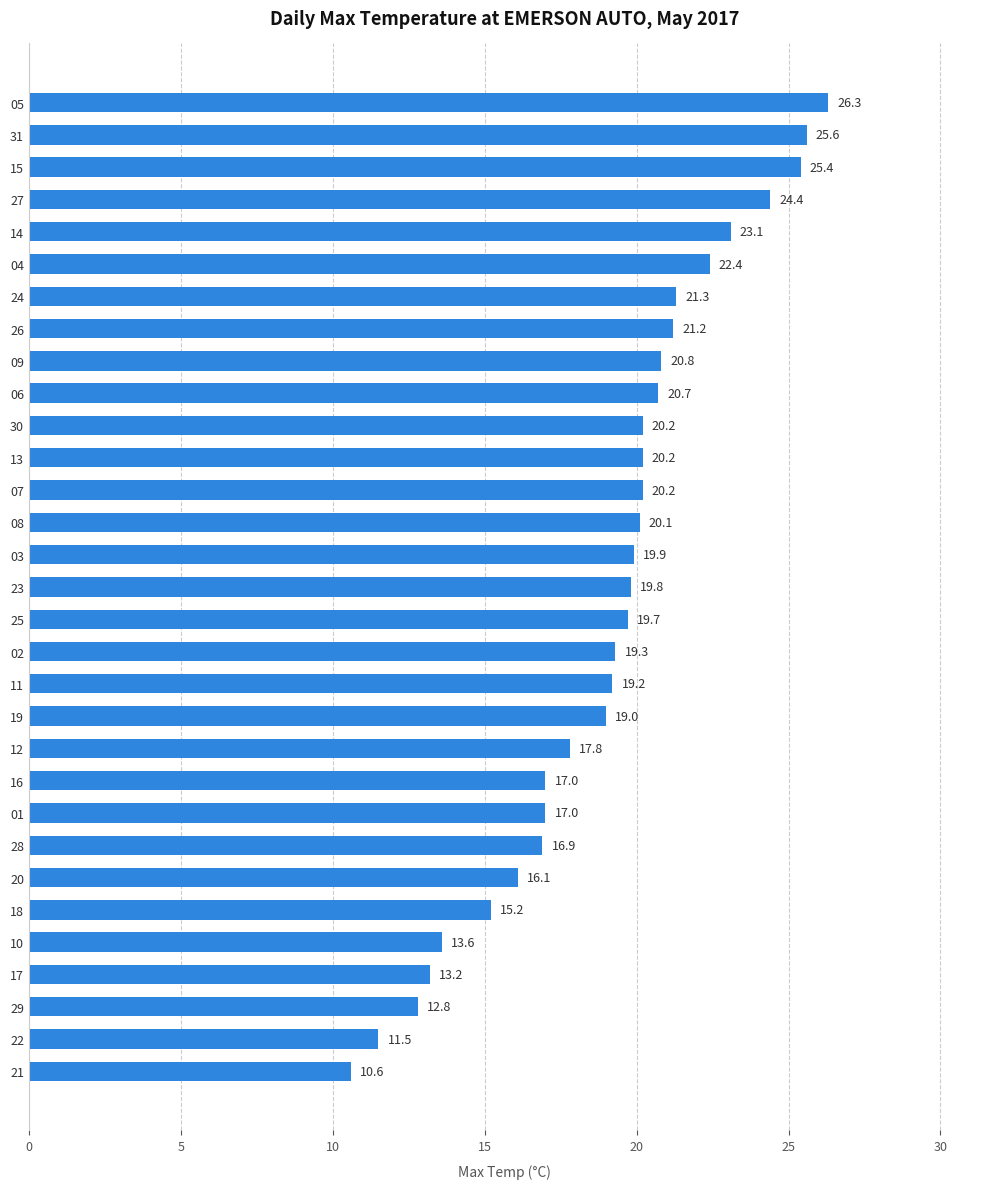

What is the approximate value at 19?

19.0